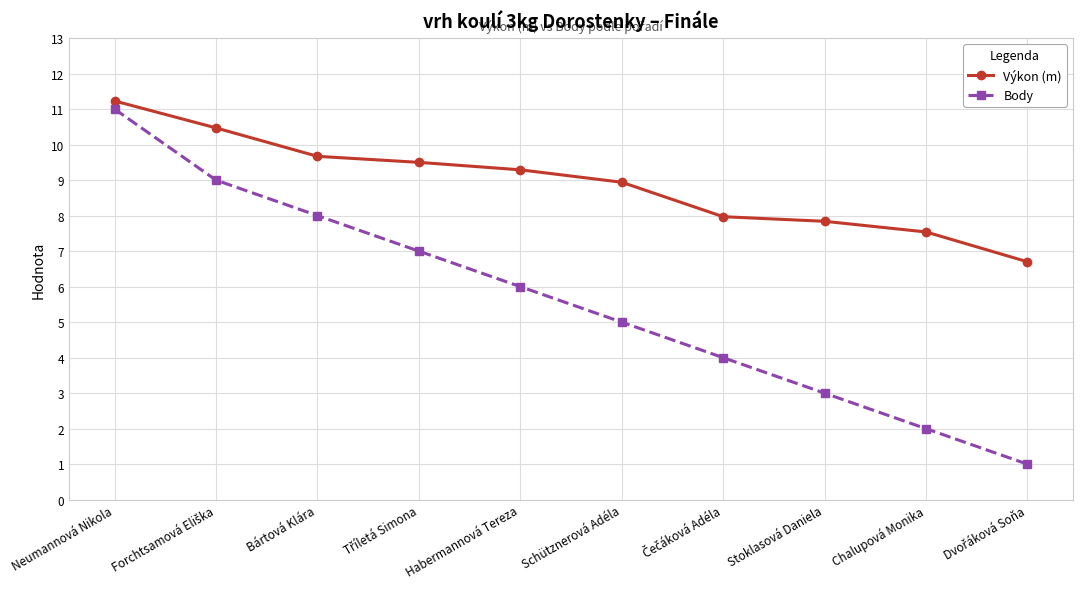

What is the minimum value shown in the chart?

1.0